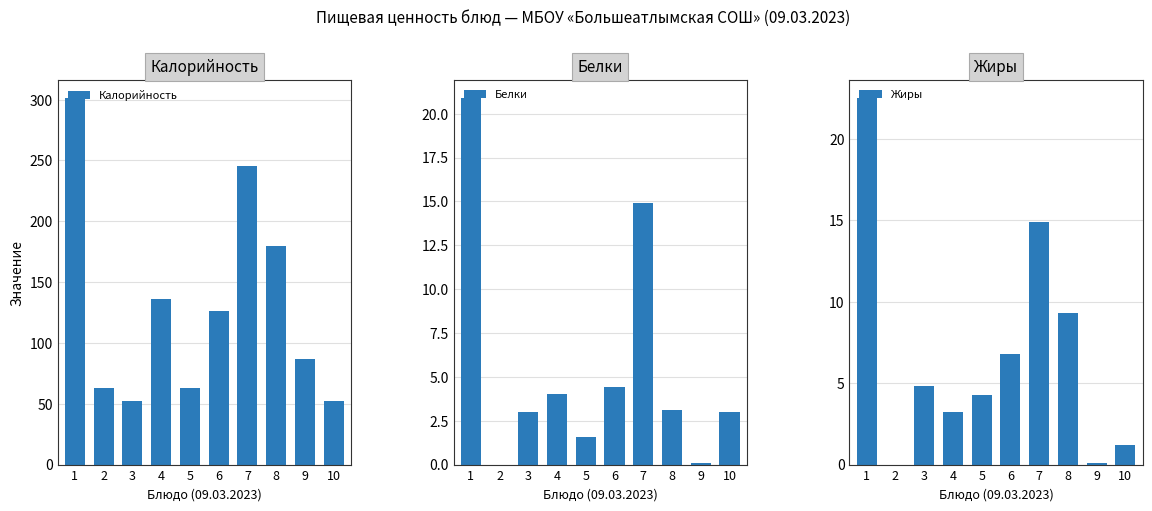

How many values in the Калорийность series exceed 125?

5